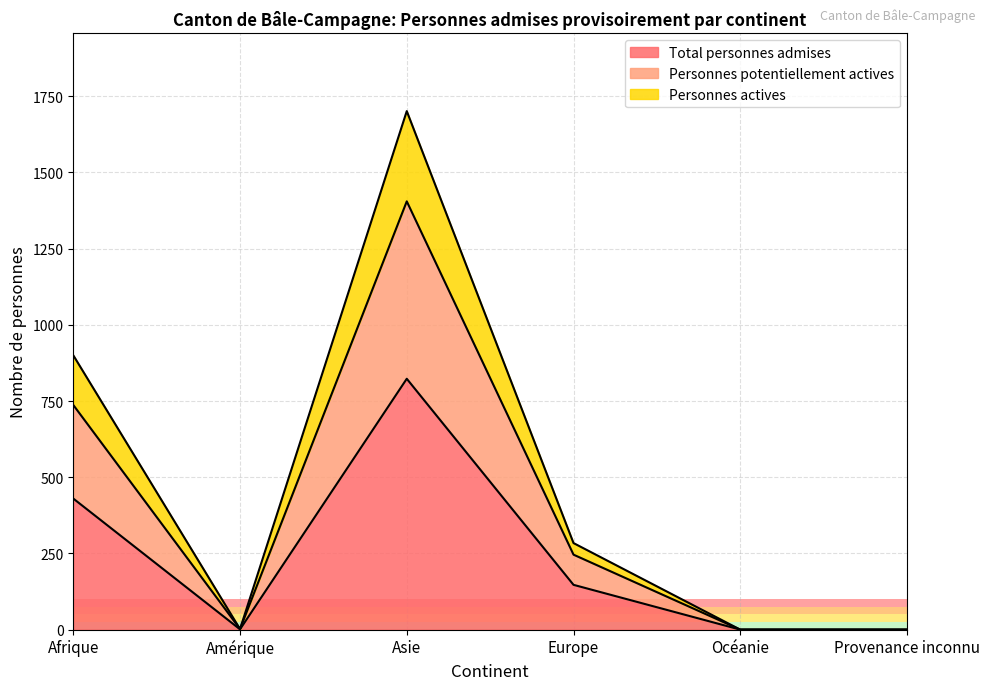

Where is the first local minimum for Personnes actives?

Amérique